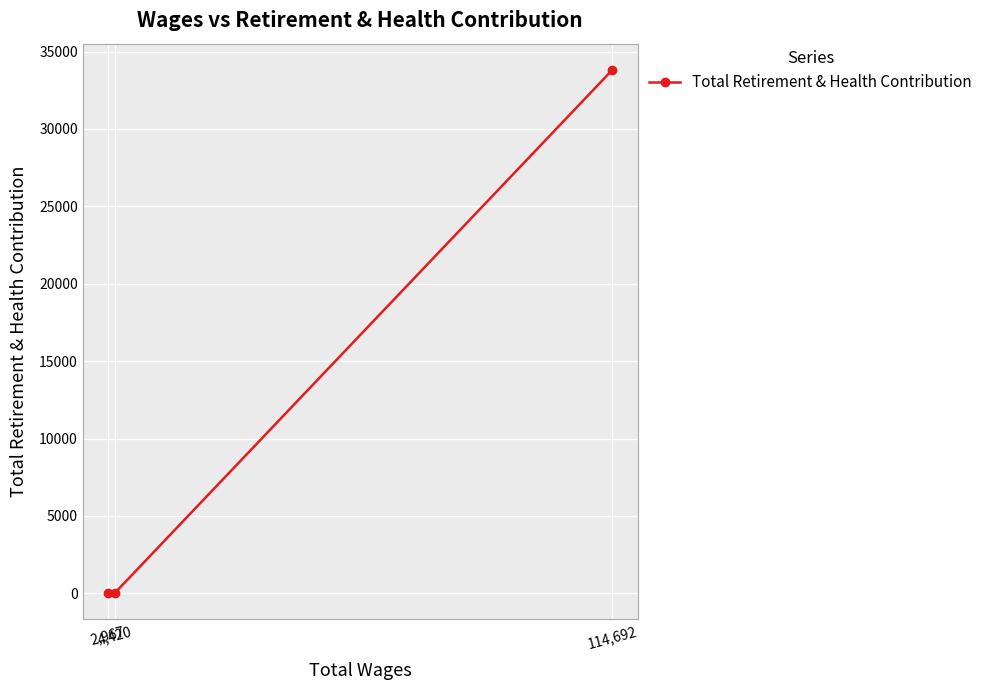

What is the maximum value shown in the chart?

33820